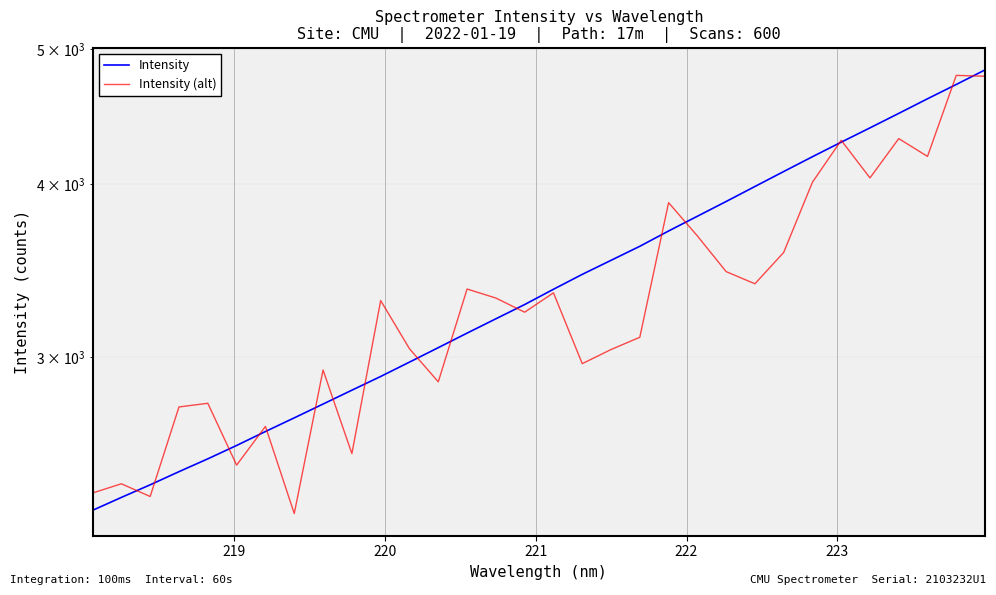

How many series are shown in this chart?

2